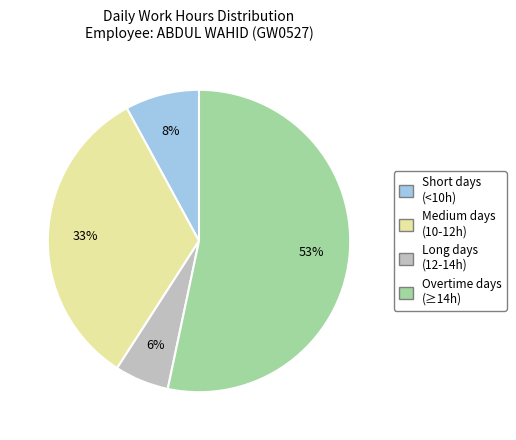

True or false: Overtime days (≥14h) accounts for 53% of the total.

True